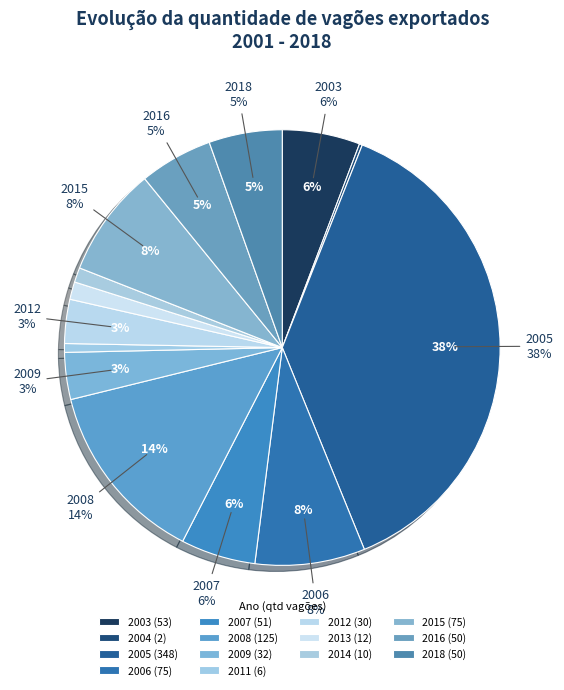

To the nearest percent, what portion does 2008 represent?

14%